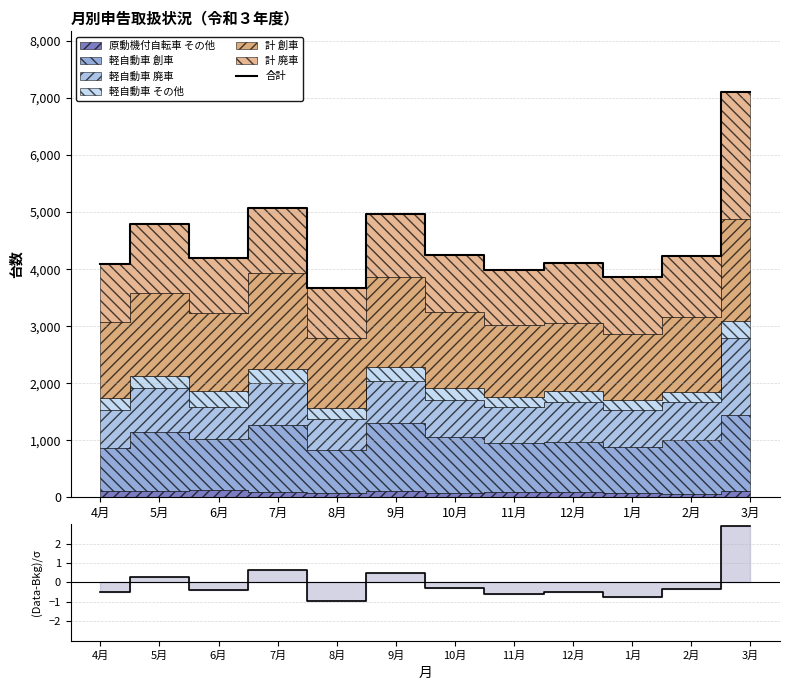

Reading right to left, extract all data points from this chart.

合計: 7104.0	4227.0	3861.0	4100.0	3991.0	4254.0	4971.0	3668.0	5076.0	4202.0	4784.0	4096.0
(Data-Bkg)/σ: 2.9	-0.3	-0.8	-0.5	-0.6	-0.3	0.5	-1.0	0.6	-0.4	0.3	-0.5